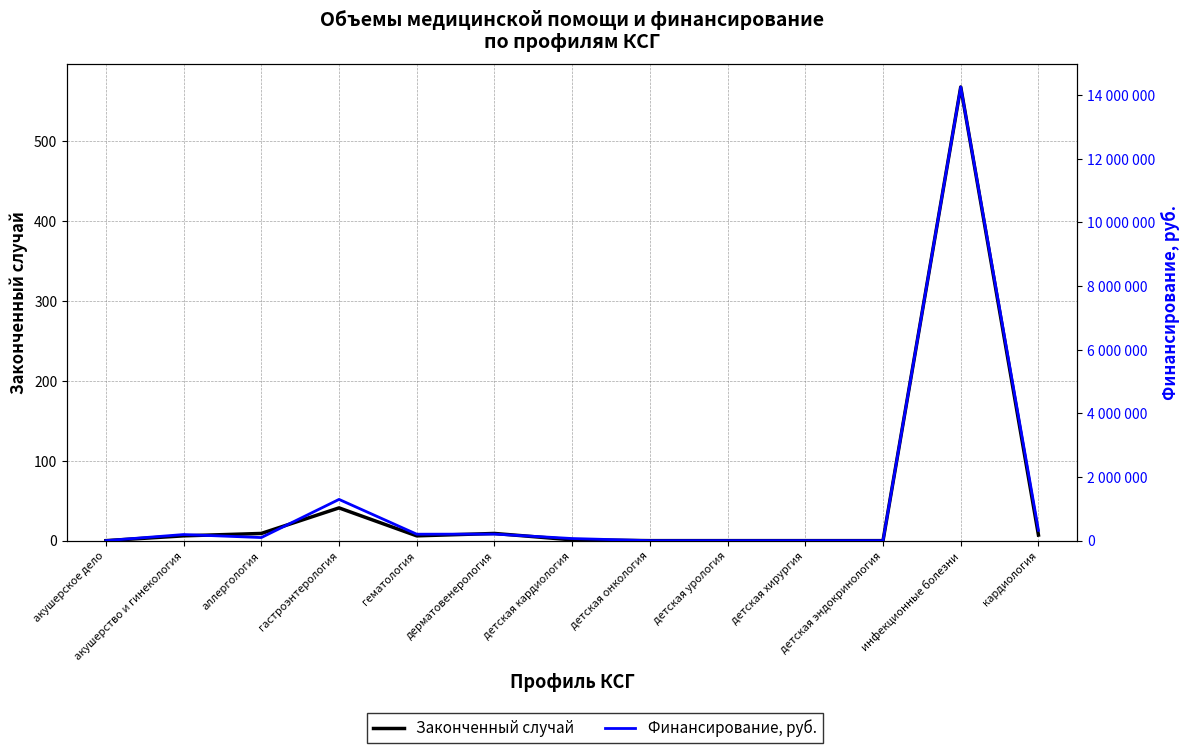

How many data points in Законченный случай are above 6?

5